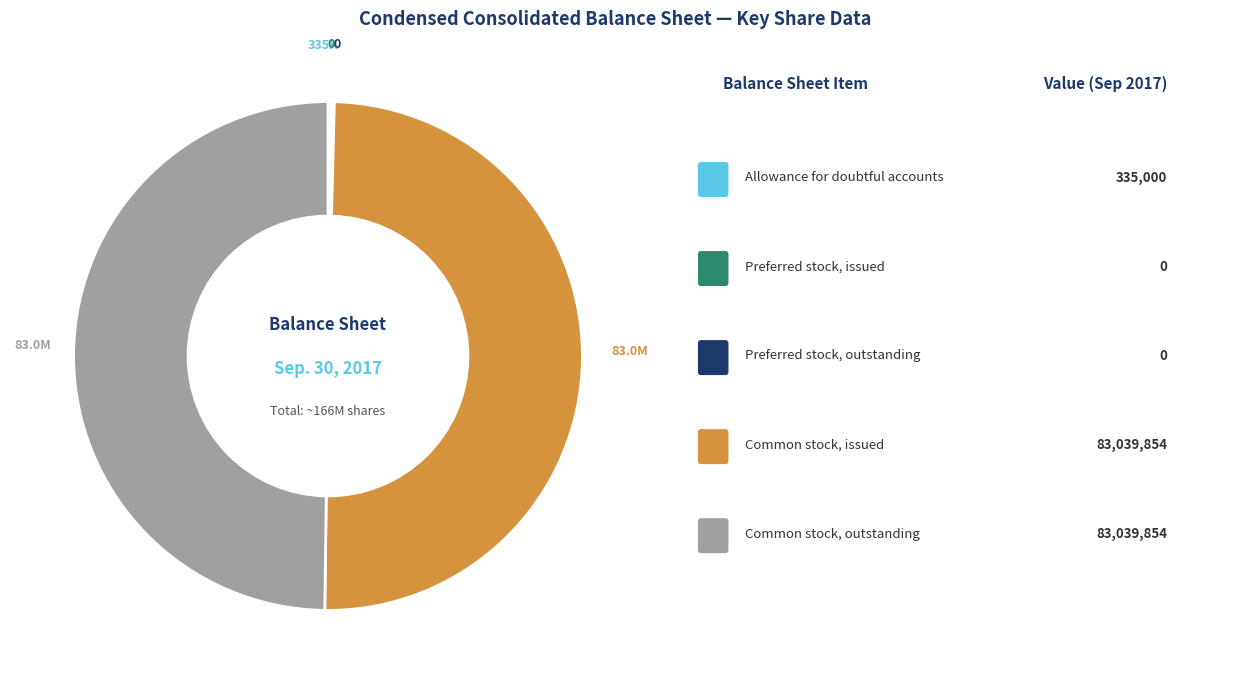

Which slice is the largest?

Common stock, issued (in shares)